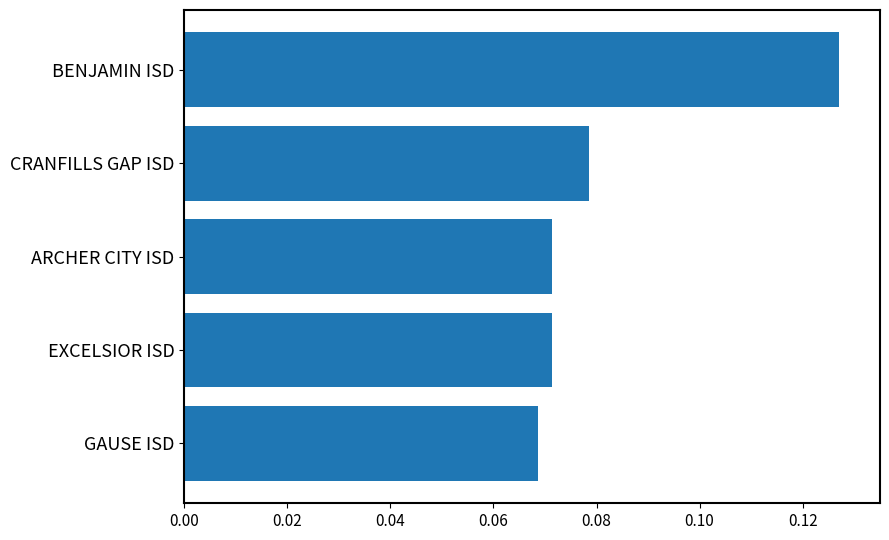

Are the bars horizontal?

Yes